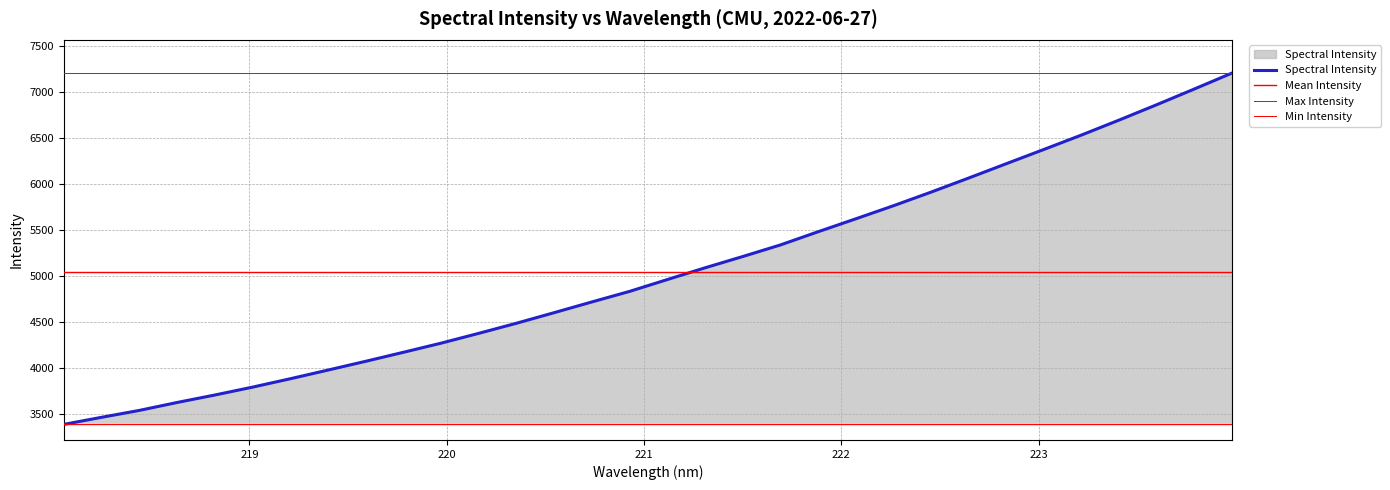

True or false: the data shows 2103.6 at 221.3083.

False